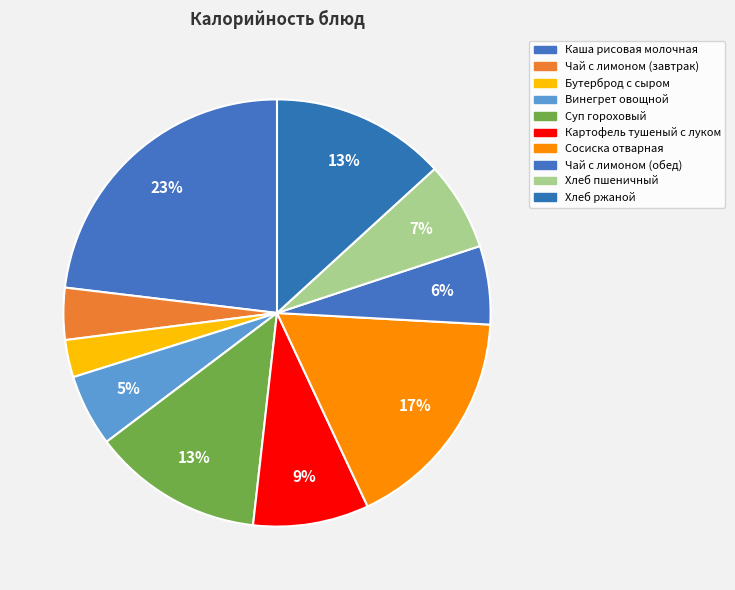

True or false: Сосиска отварная accounts for 17% of the total.

True